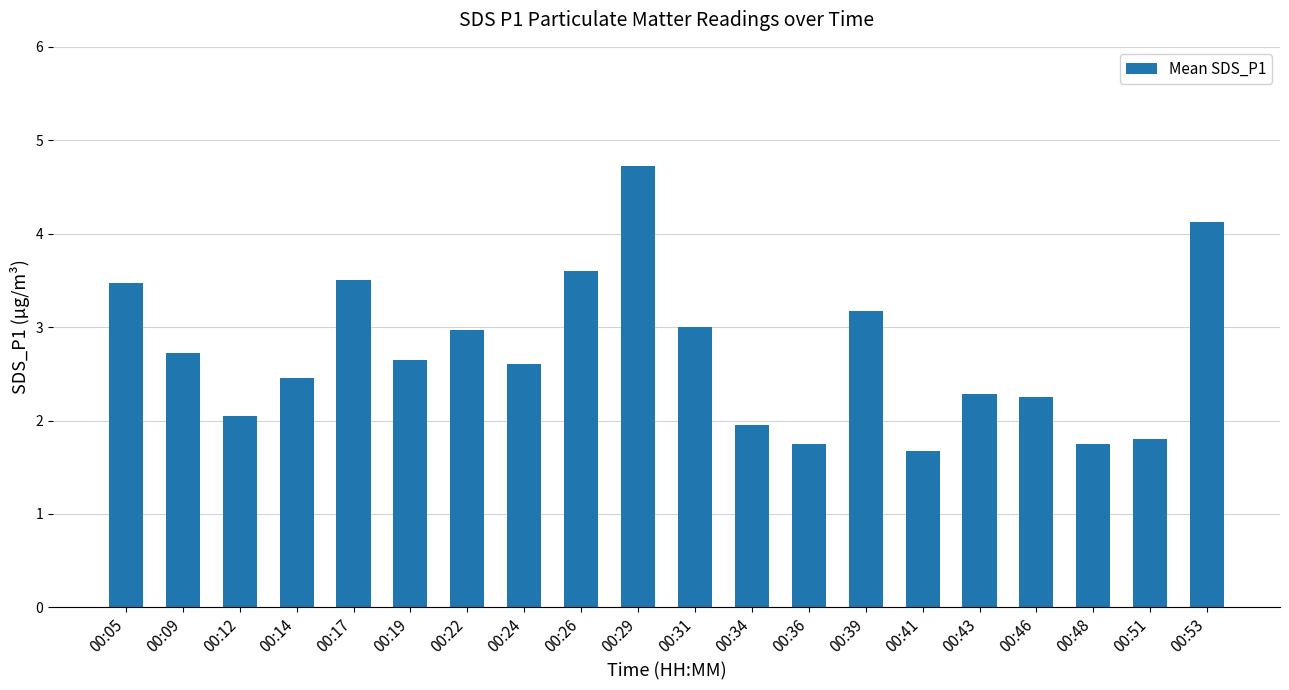

What is the minimum value shown in the chart?

1.7